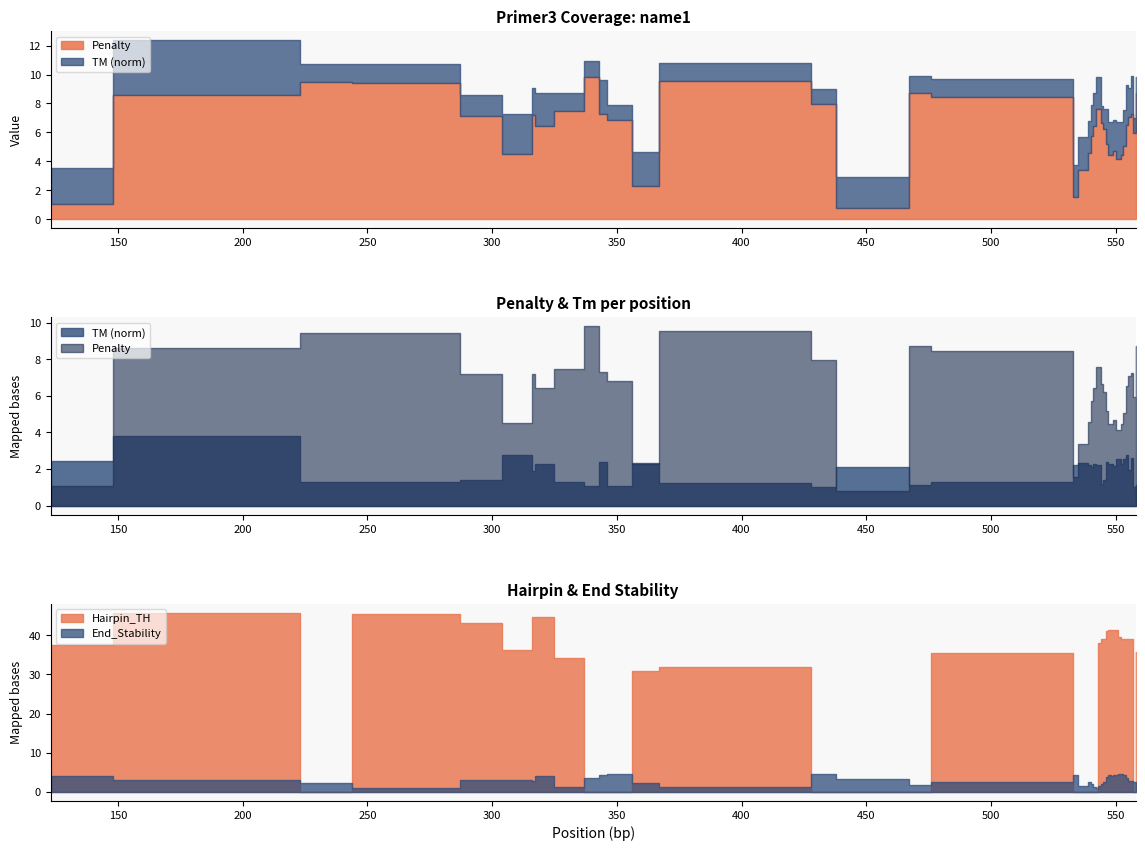

Is it true that Hairpin_TH equals 39.5 at 551?

True